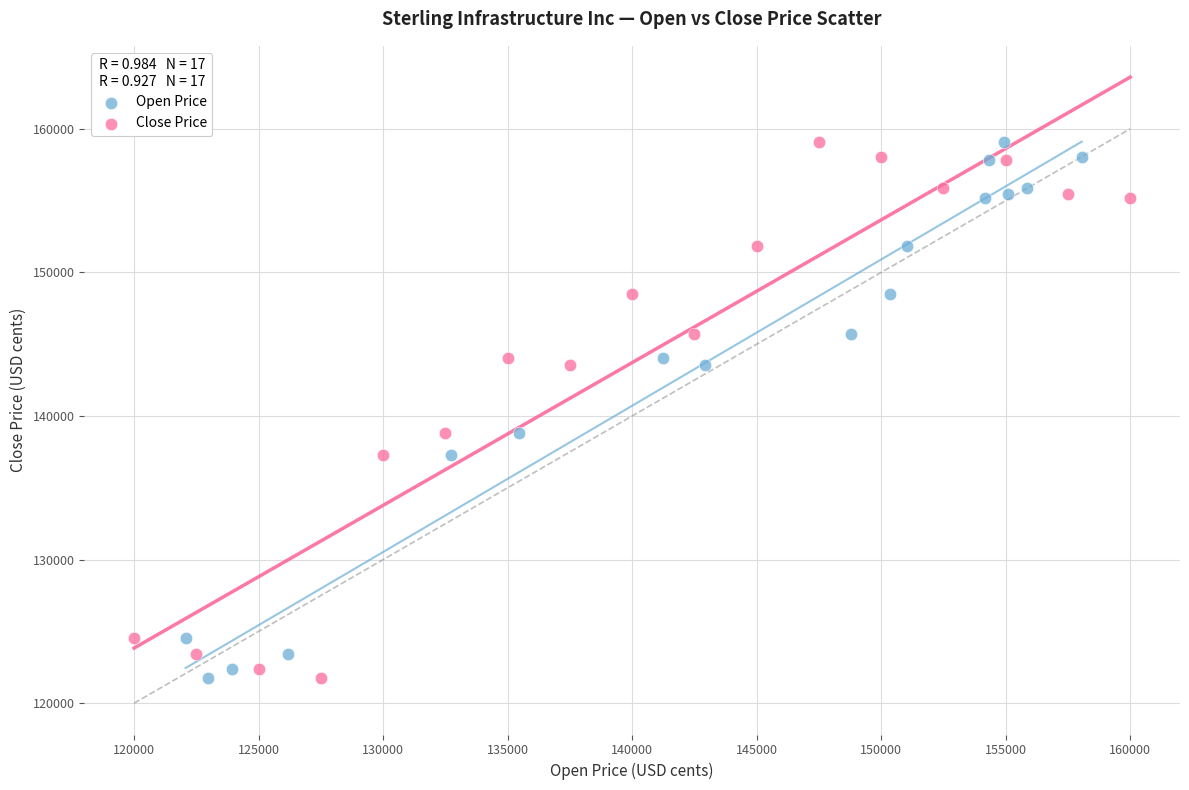

What are all the series names shown in the legend?

Open Price, Close Price